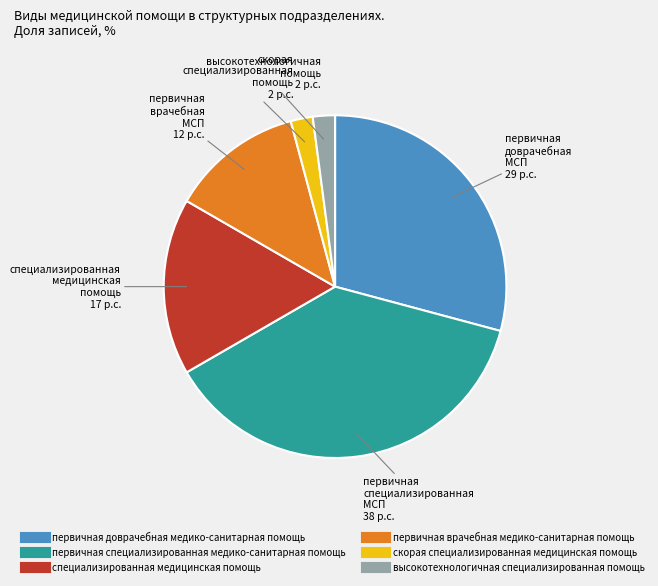

Combined, do первичная доврачебная медико-санитарная помощь and первичная специализированная медико-санитарная помощь account for over 50%?

Yes